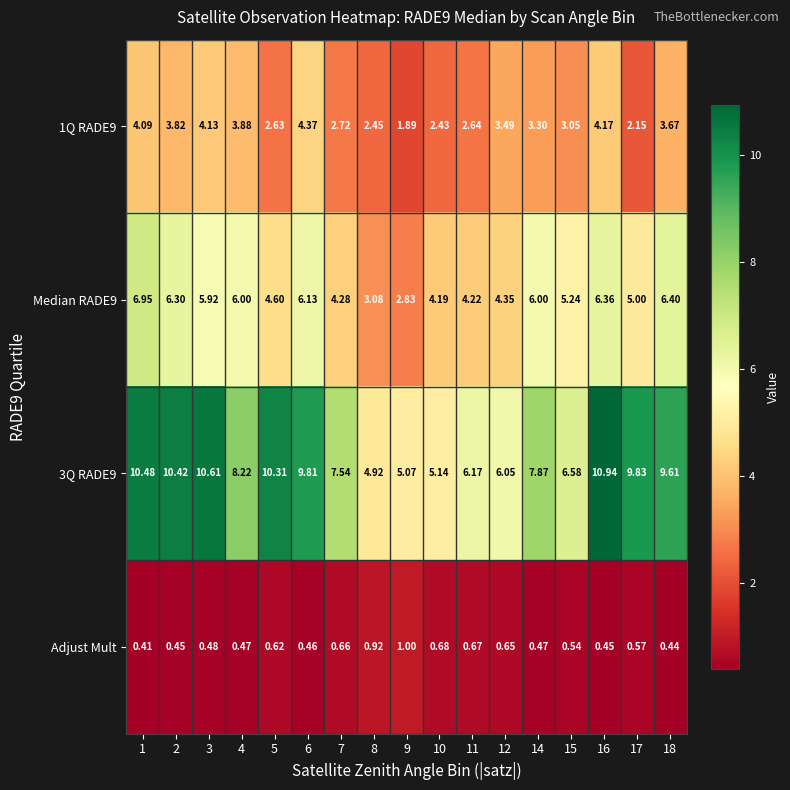

Which label corresponds to the largest value in the chart?

16